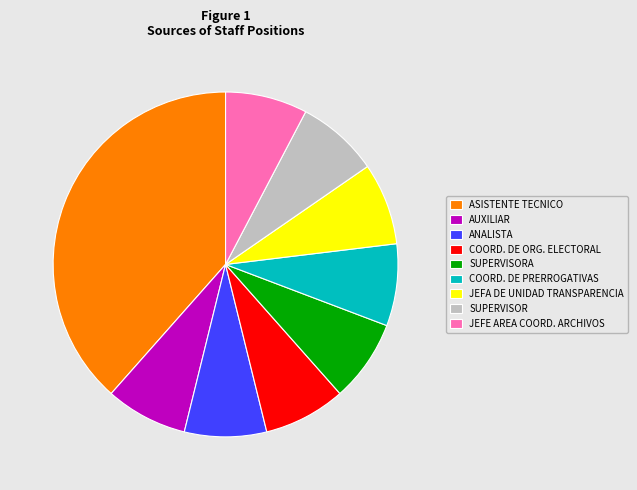

Is the sum of JEFE AREA COORD. ARCHIVOS and JEFA DE UNIDAD TRANSPARENCIA greater than half?

No